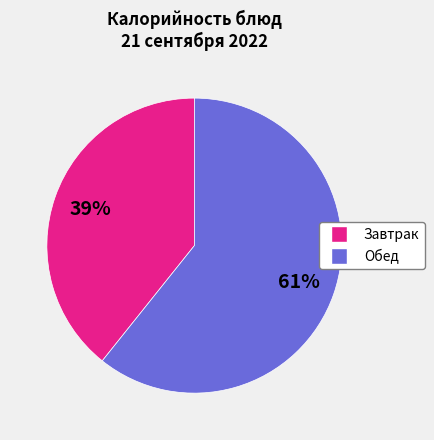

Count the number of slices in the pie.

2